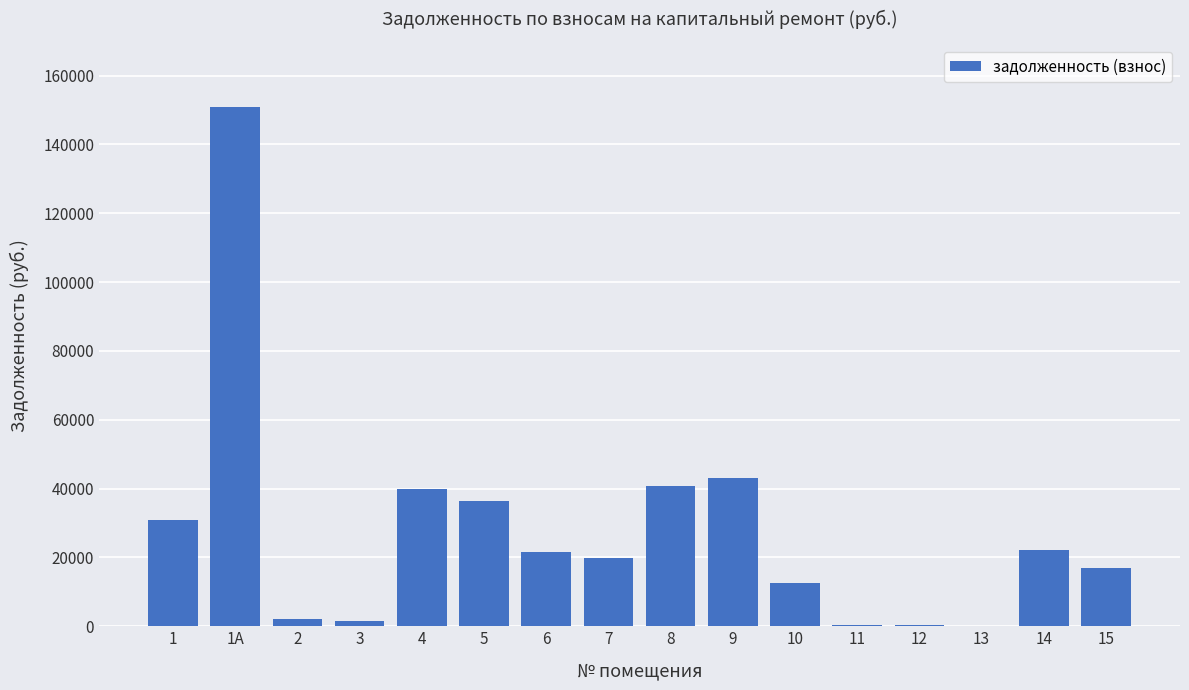

What is the change in value from 9 to 14?

-21025.1